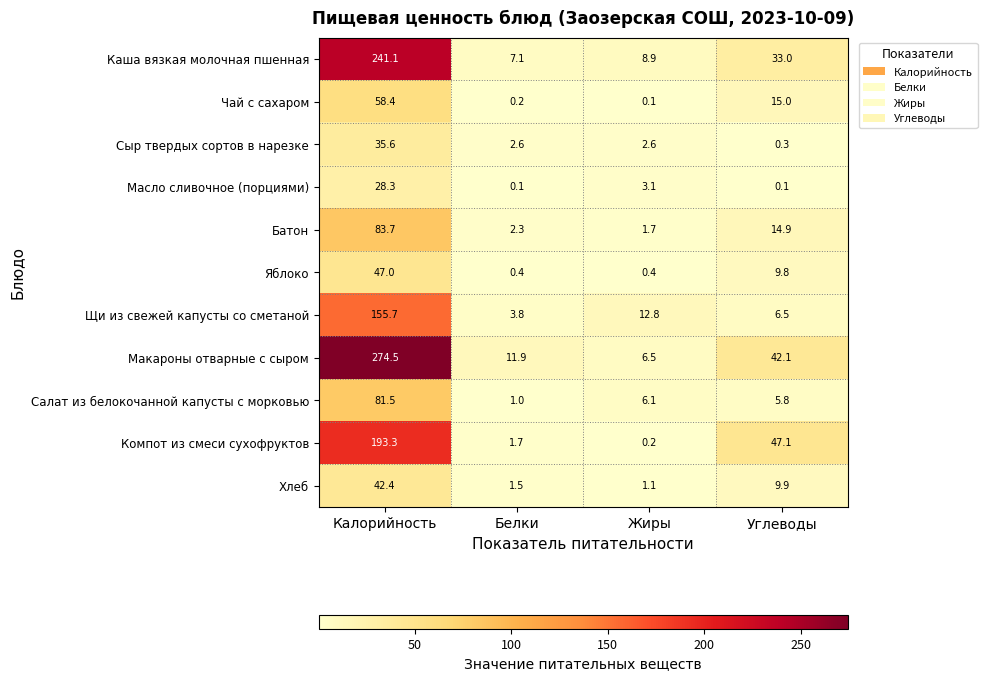

Between Калорийность and Углеводы, which series saw the biggest shift?

Макароны отварные с сыром